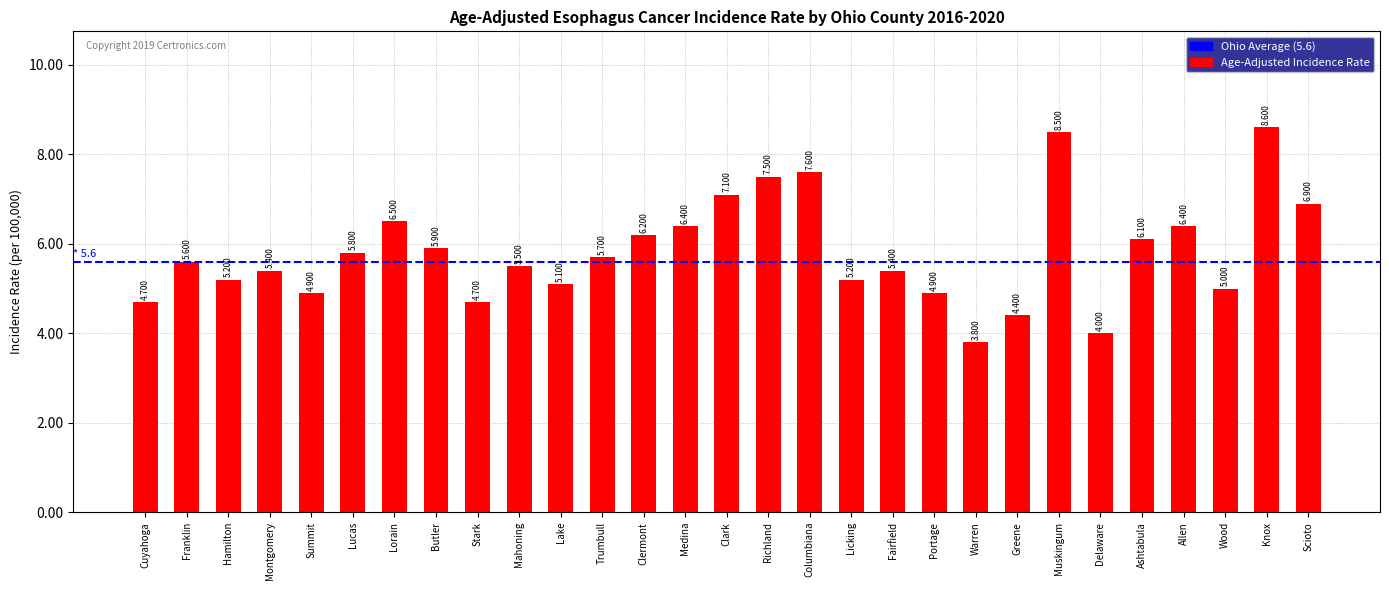

How many data points are less than 5?

7